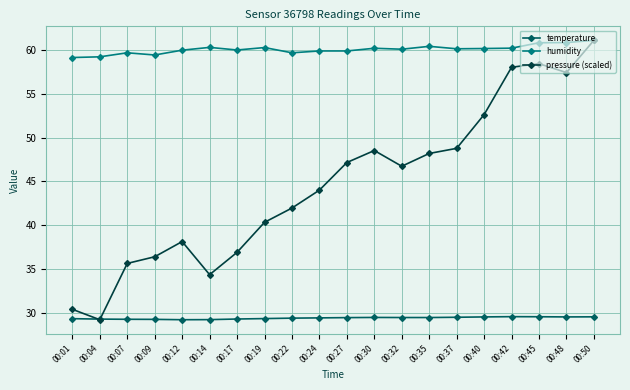

At which category is the sum across all series the highest?

00:50